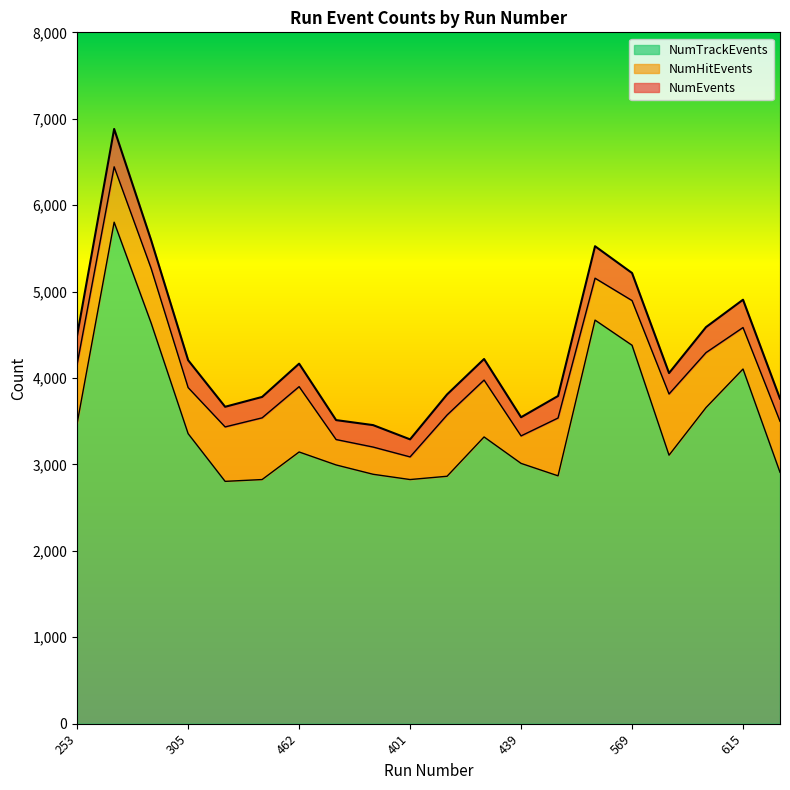

List the labels in order of NumEvents value, smallest first.

401, 104, 477, 439, 422, 643, 445, 516, 406, 577, 462, 305, 408, 253, 595, 615, 569, 517, 296, 258